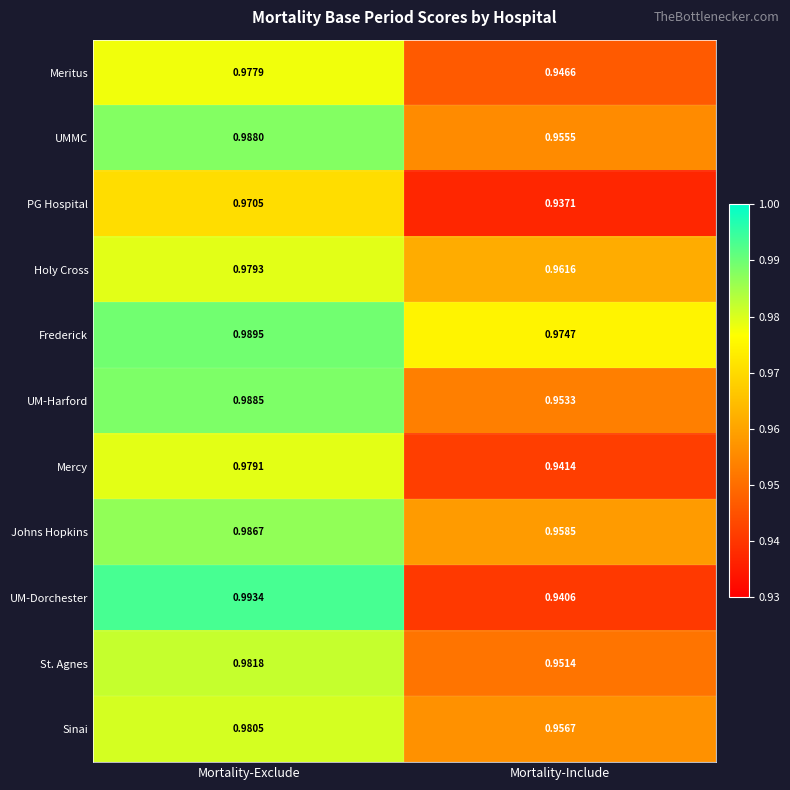

At which label does Johns Hopkins reach its peak?

Mortality-Exclude